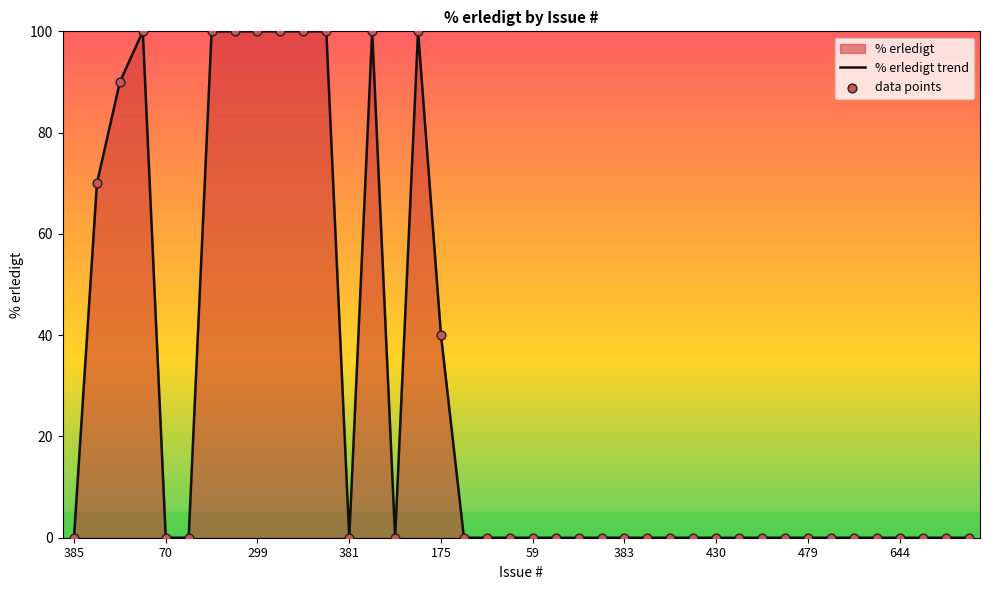

Which series reaches the minimum Y coordinate?

% erledigt trend